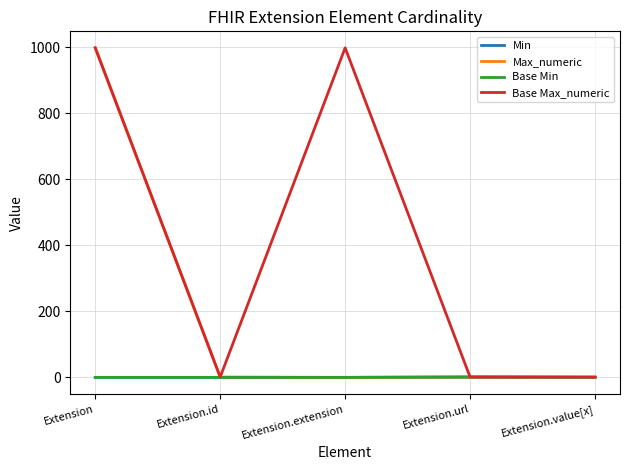

How many interior local valleys does the Base Max_numeric series have?

1